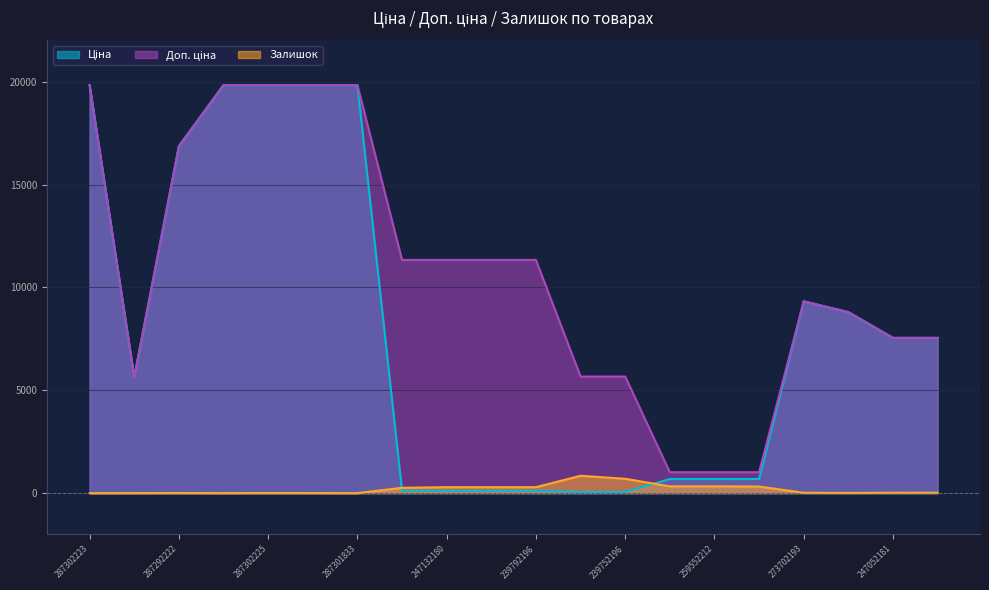

How many lines are shown in the chart?

3